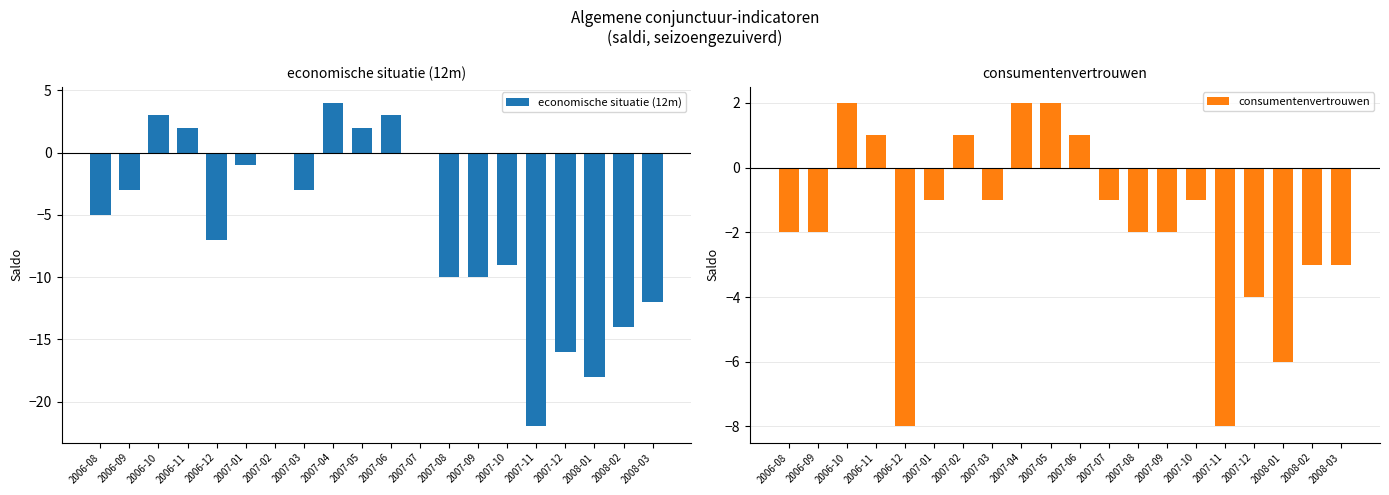

The value of economische situatie (12m) at 2007-12 is -9. True or false?

False